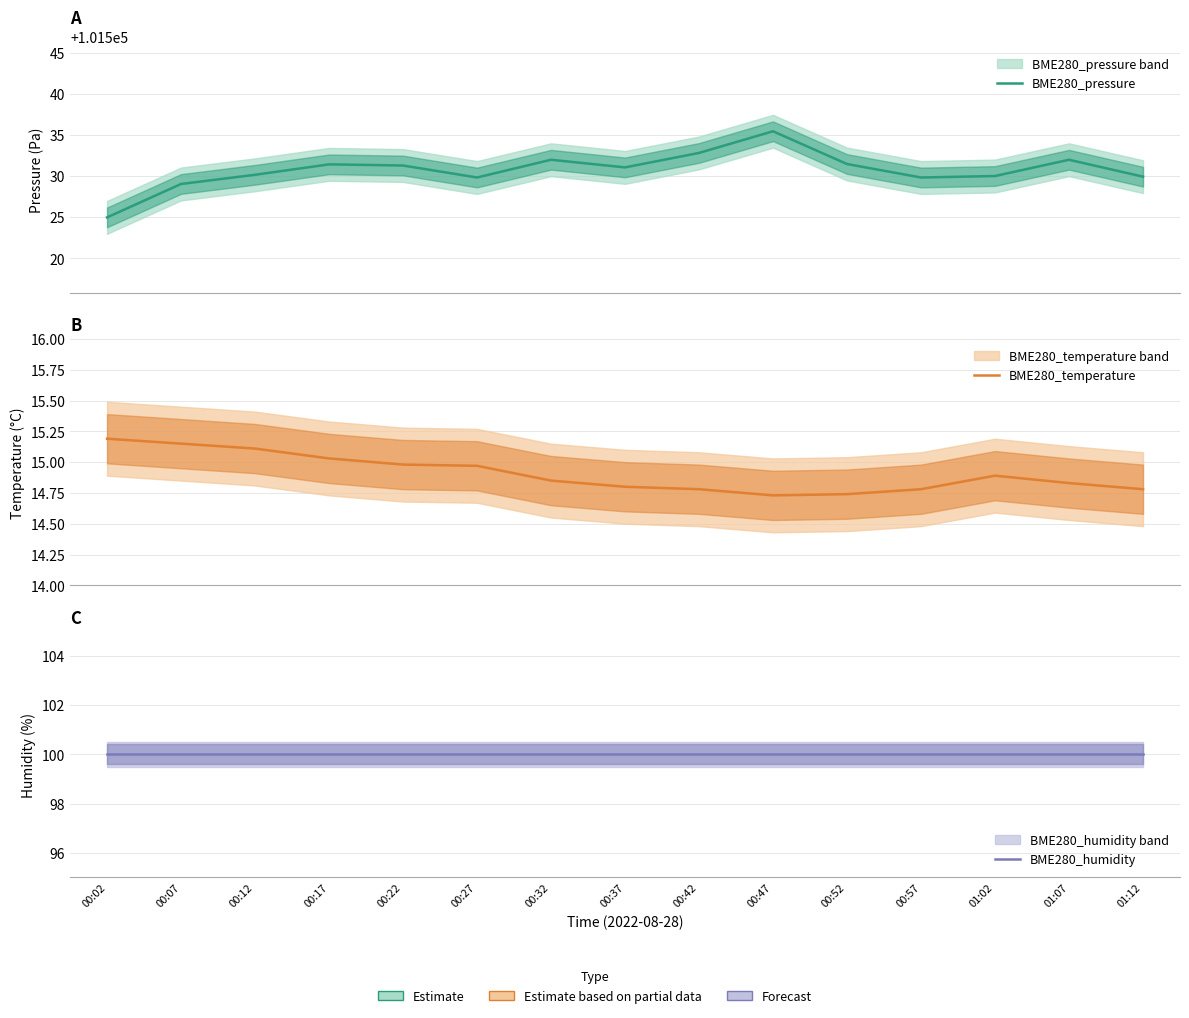

Is this an area chart (filled region under the line)?

No